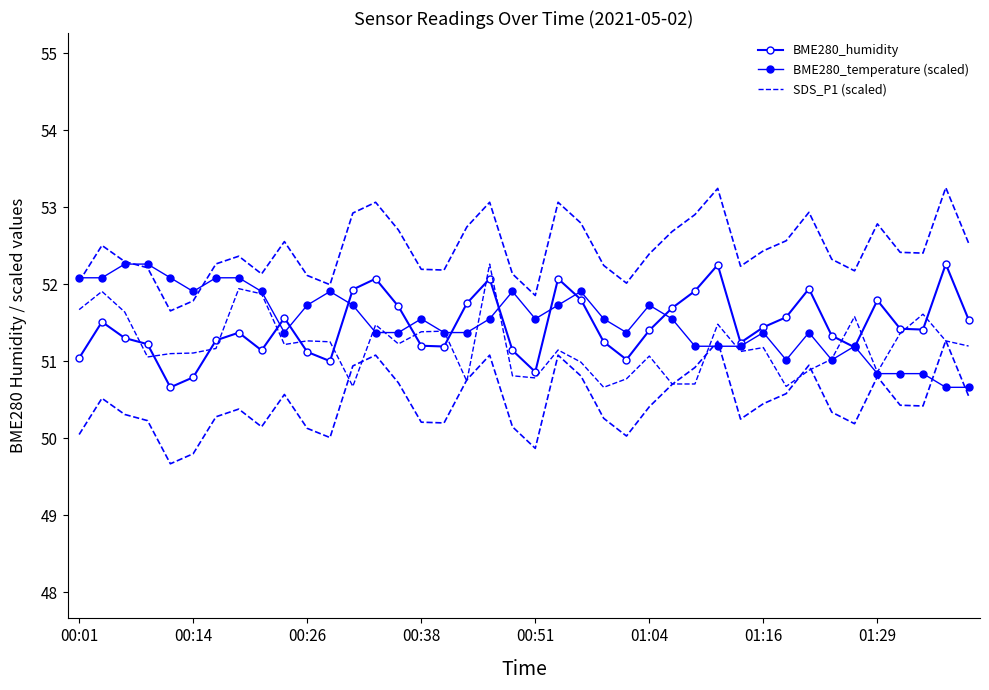

Is this an area chart (filled region under the line)?

No